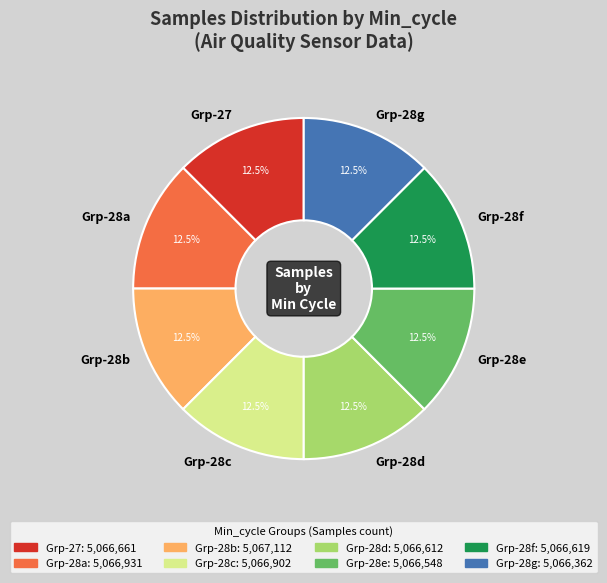

Approximately how many times larger is the value at Grp-28e compared to Grp-28f?

1.0